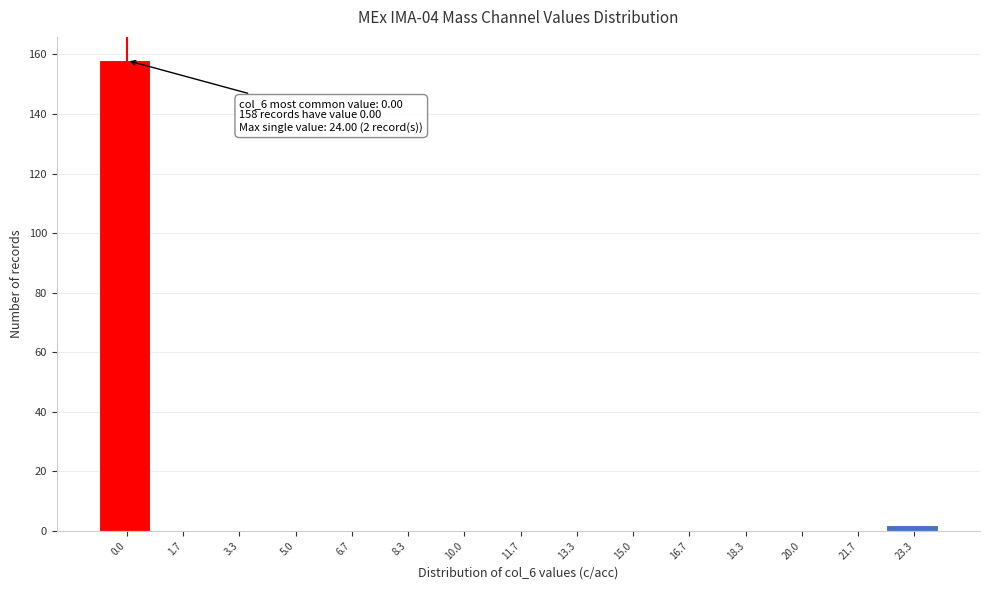

Reading right to left, transcribe all the data shown in this chart.

23.3=2	21.7=0	20.0=0	18.3=0	16.7=0	15.0=0	13.3=0	11.7=0	10.0=0	8.3=0	6.7=0	5.0=0	3.3=0	1.7=0	0.0=158